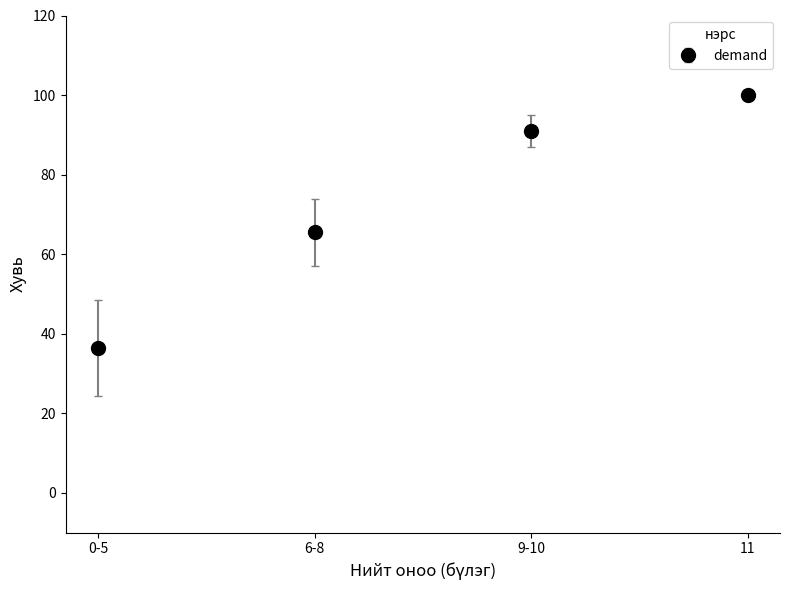

Rank the categories by value from highest to lowest.

11, 9-10, 6-8, 0-5